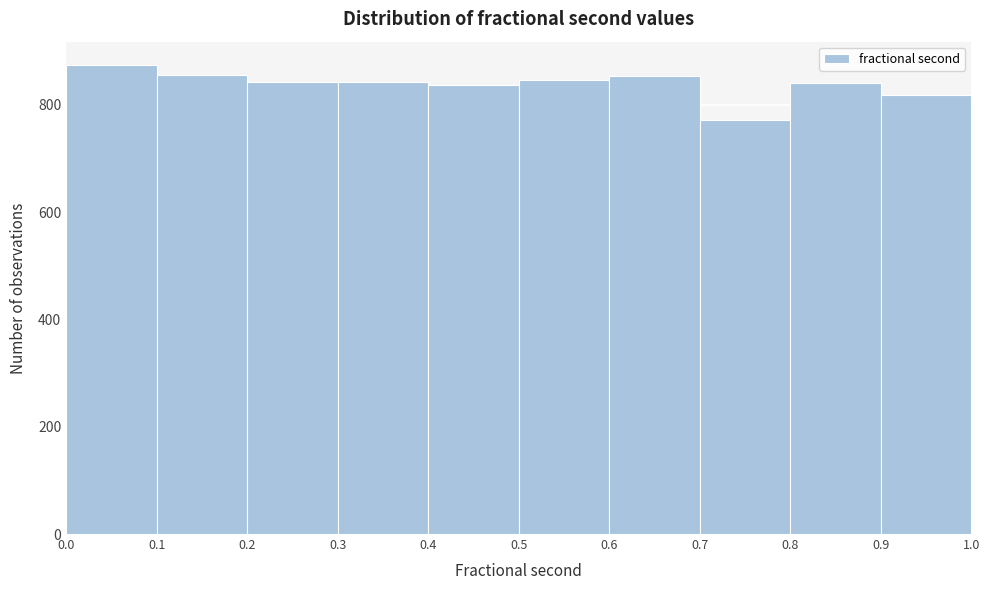

Reading left to right, transcribe this chart: for each bar, give the range it covers on the x-axis and its height. The values are not printed on the chart, so give them approximately, as read against the axis.

0.0 to 0.1: 880
0.1 to 0.2: 860
0.2 to 0.3: 840
0.3 to 0.4: 840
0.4 to 0.5: 840
0.5 to 0.6: 840
0.6 to 0.7: 860
0.7 to 0.8: 780
0.8 to 0.9: 840
0.9 to 1.0: 820